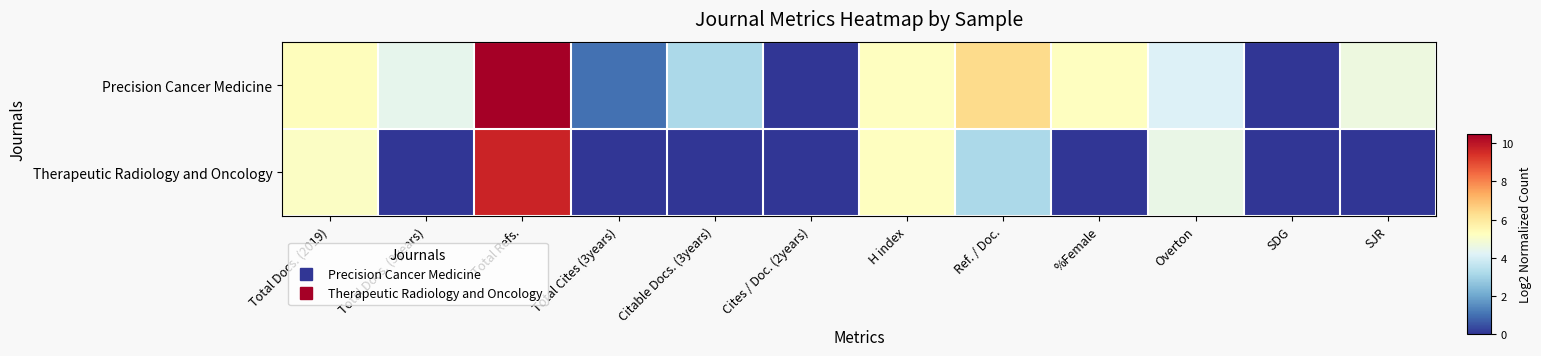

List the series in order of their peak value, highest first.

Precision Cancer Medicine, Therapeutic Radiology and Oncology